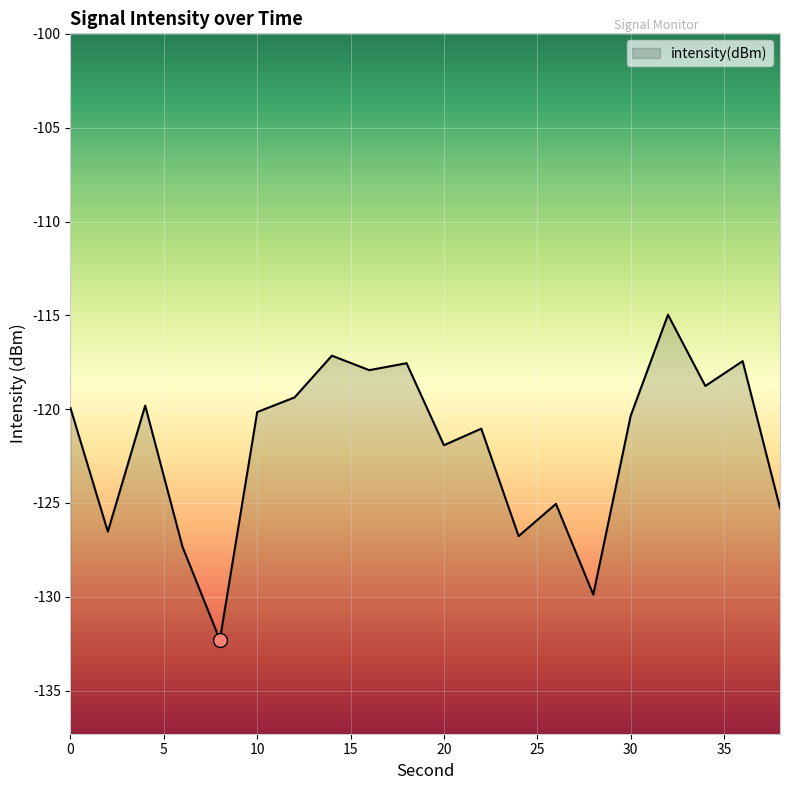

What is the difference between the second highest and minimum values?

15.2